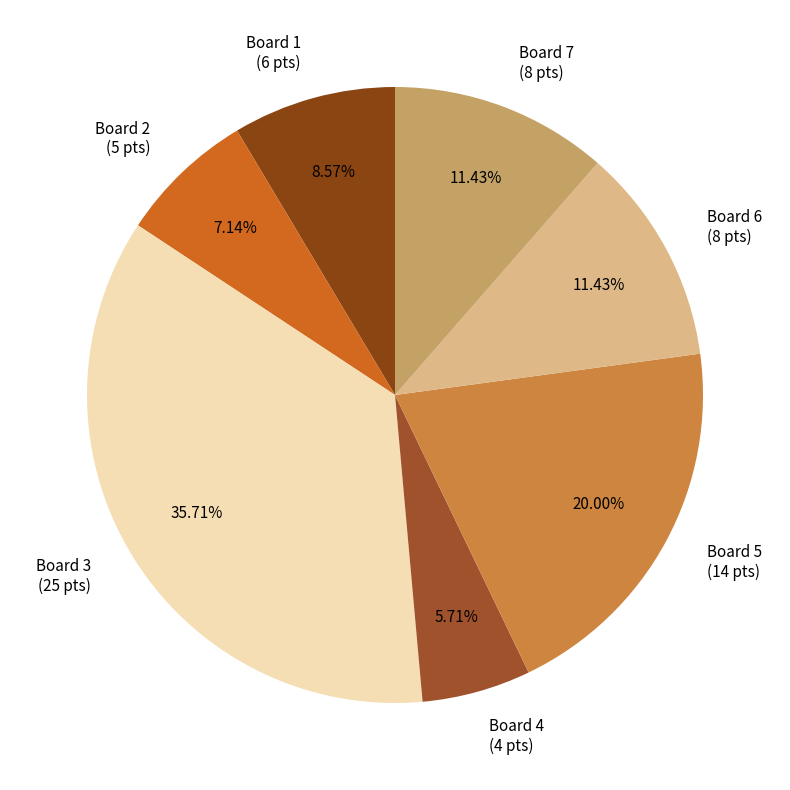

Is there a majority slice in this chart?

No